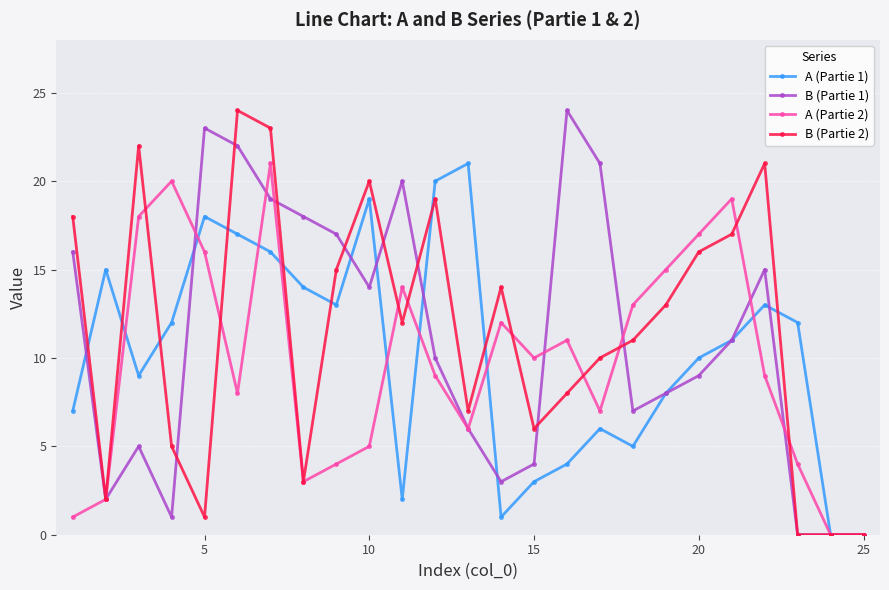

What is the greatest value displayed?

24